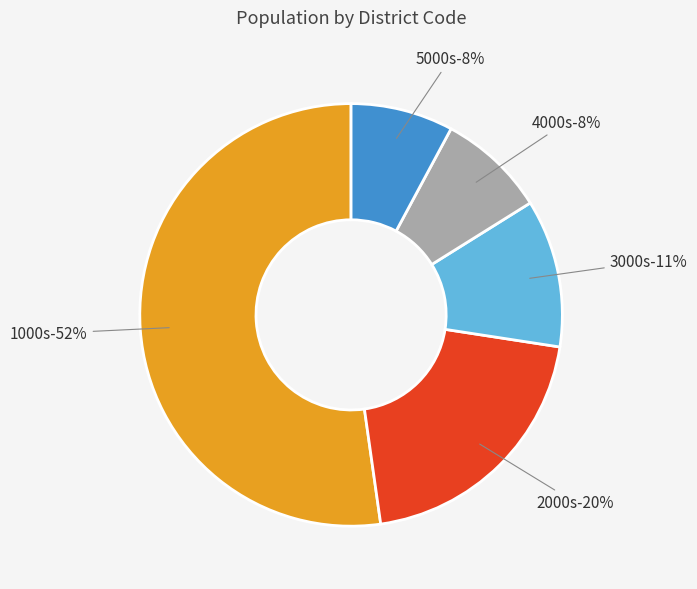

The 4160 slice represents 16% of the pie. True or false?

False